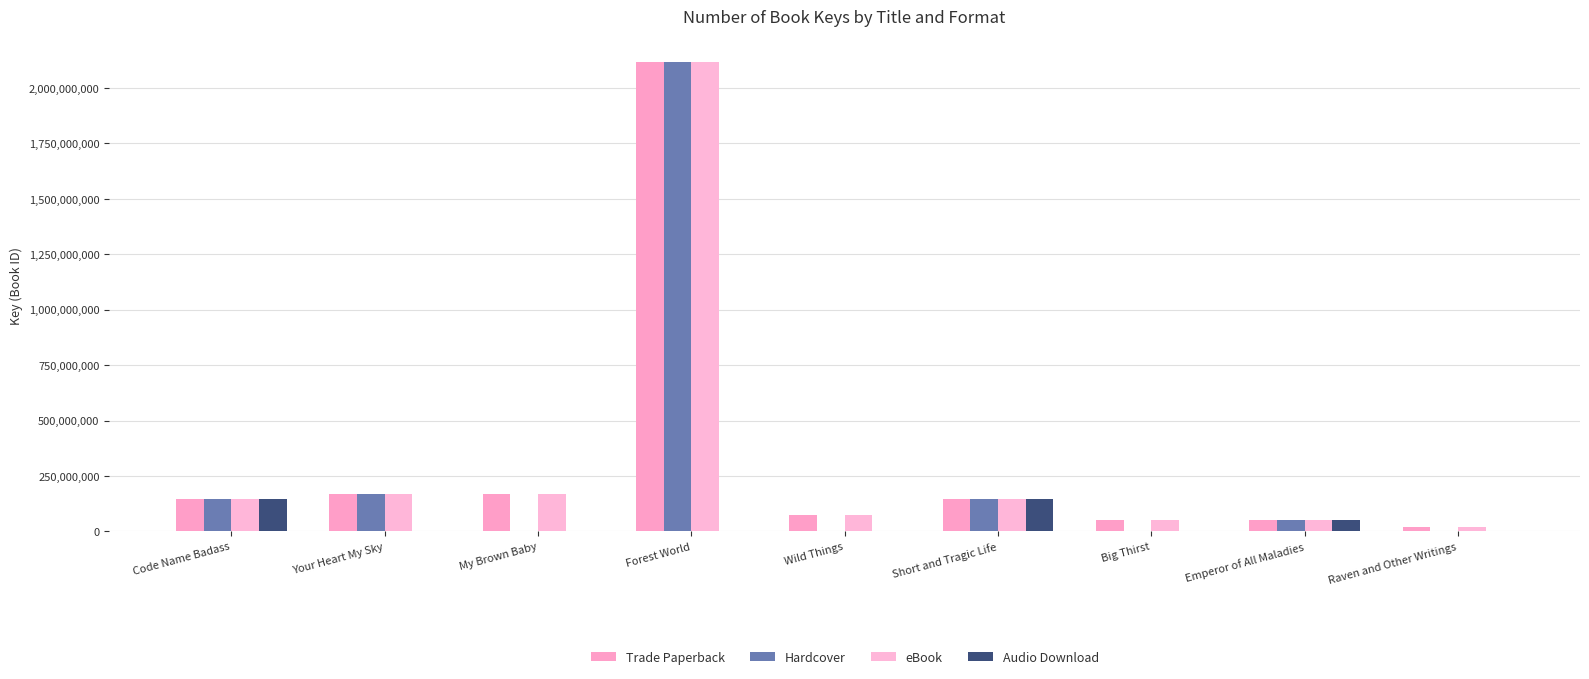

Which series has the largest range (max minus min)?

Hardcover